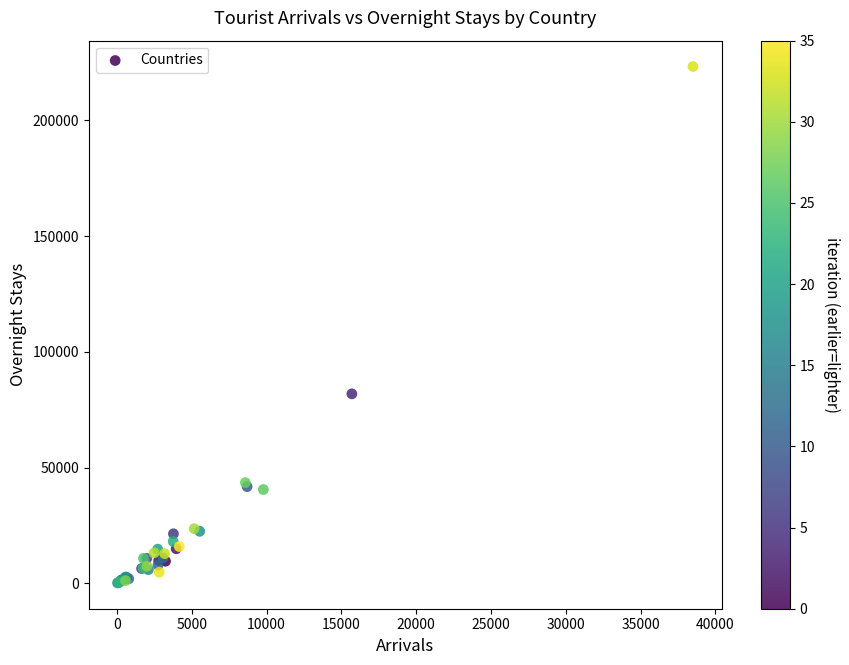

What Y value in the scatter plot is closest to 111714?

81844